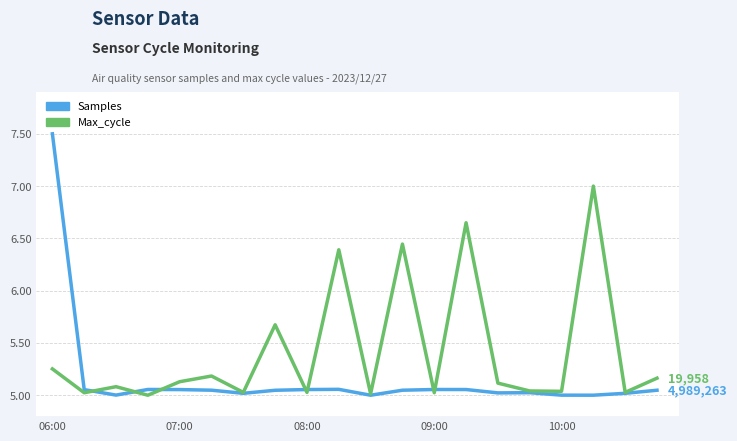

List the series in order of their overall mean, lowest first.

Samples, Max_cycle